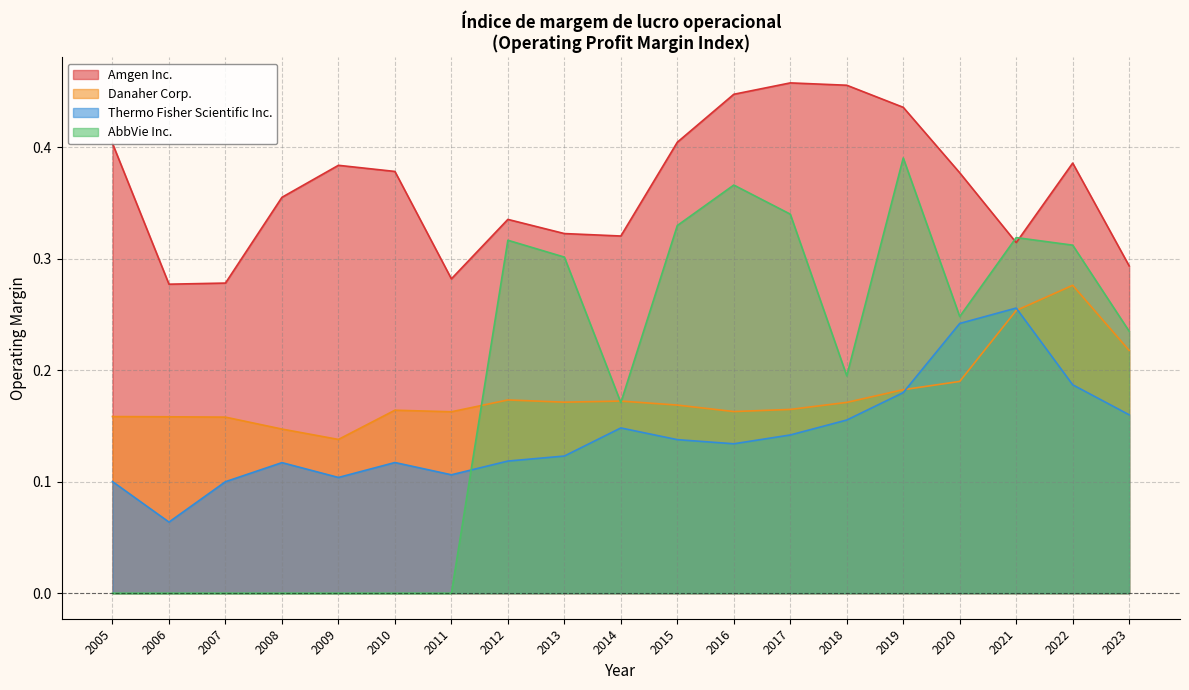

True or false: Thermo Fisher Scientific Inc. has a value of 0.2 at 2023.

False